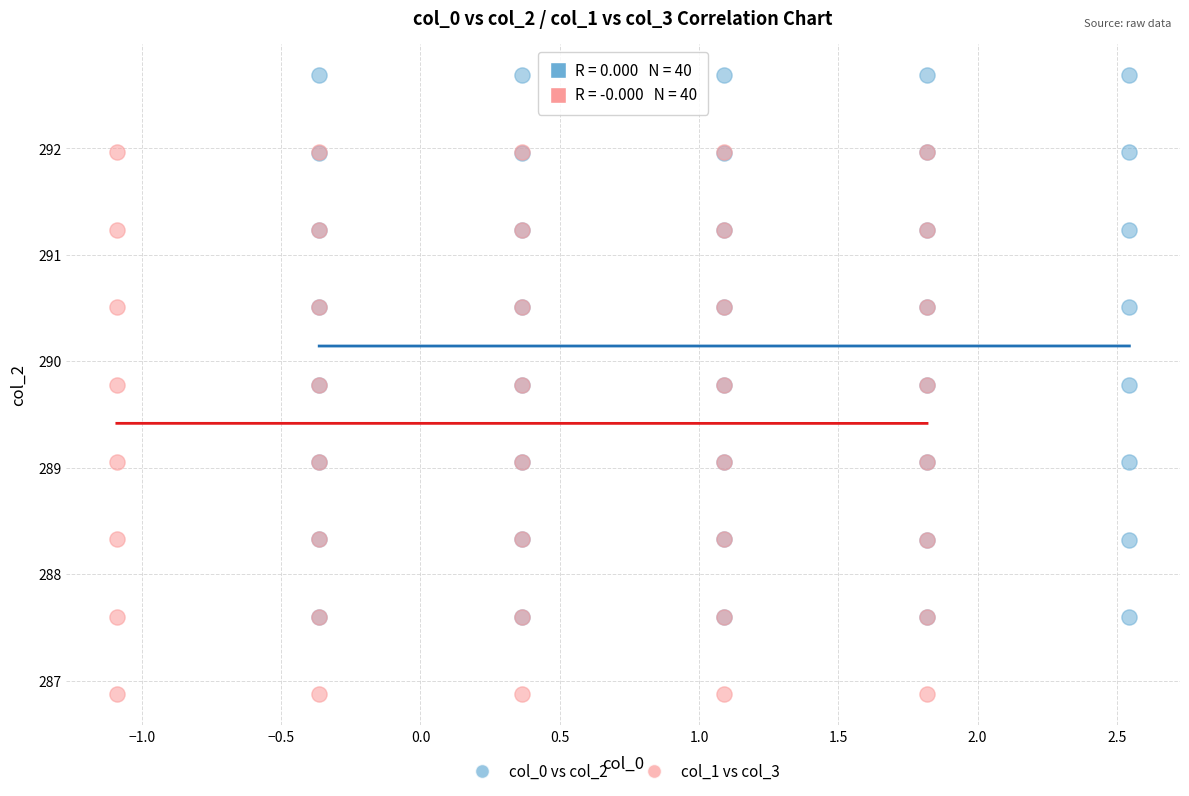

Which series reaches the minimum Y coordinate?

col_1 vs col_3